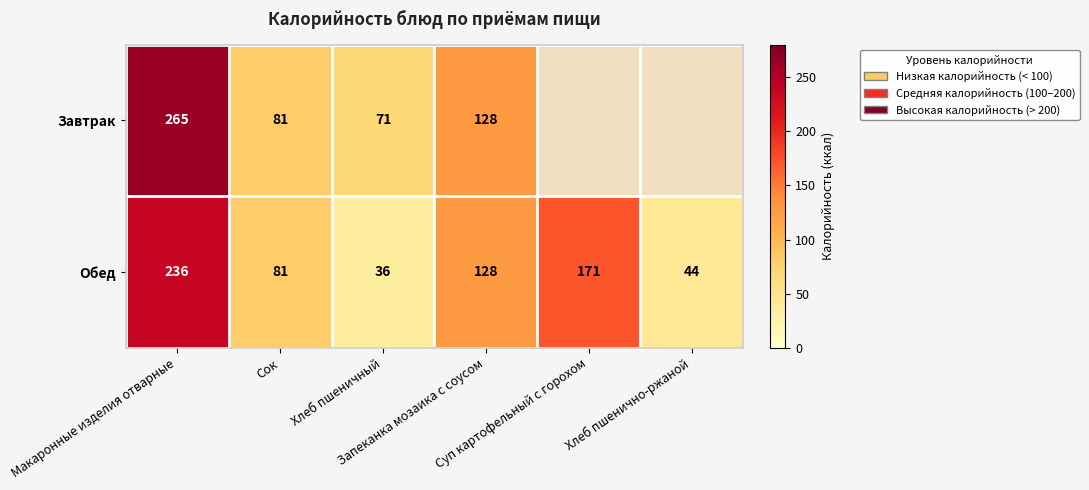

What is the average value of the Обед series?

116